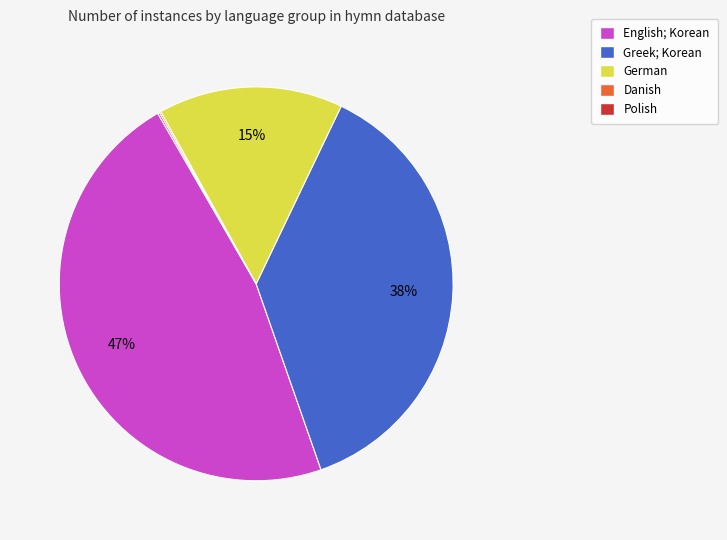

Does English; Korean represent more than half of the total?

No